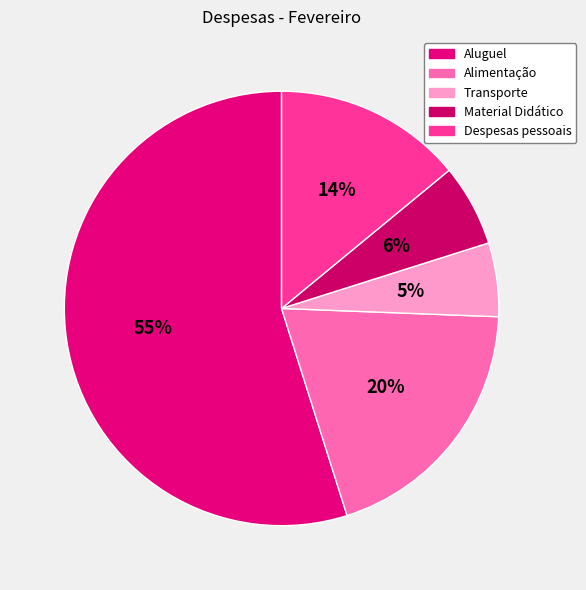

Which slice is the largest?

Aluguel